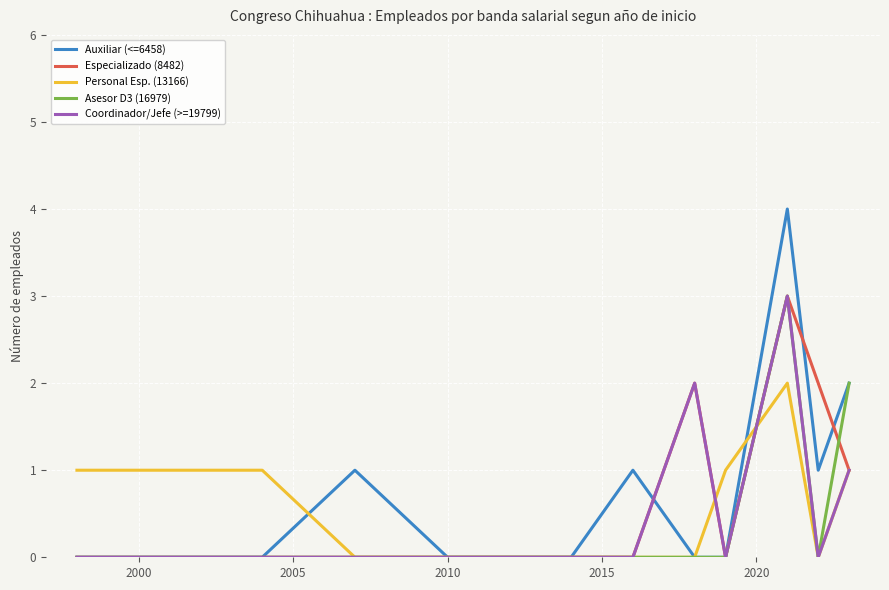

What is the greatest value displayed?

4